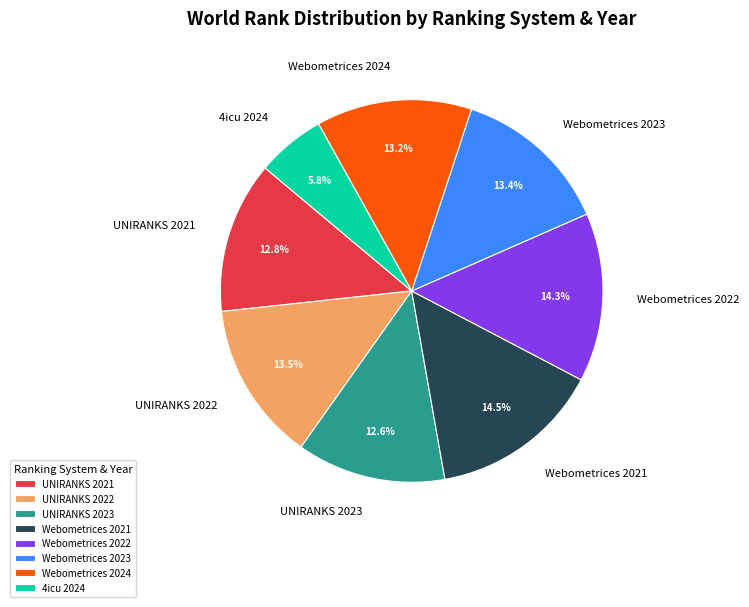

To the nearest percent, what portion does Webometrices 2022 represent?

14%